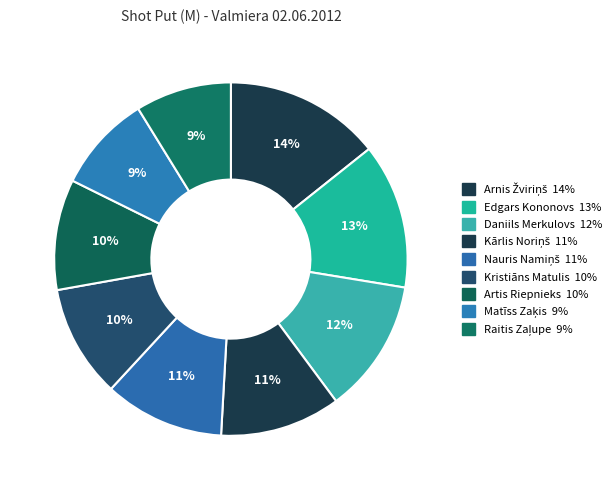

Count the number of slices in the pie.

9